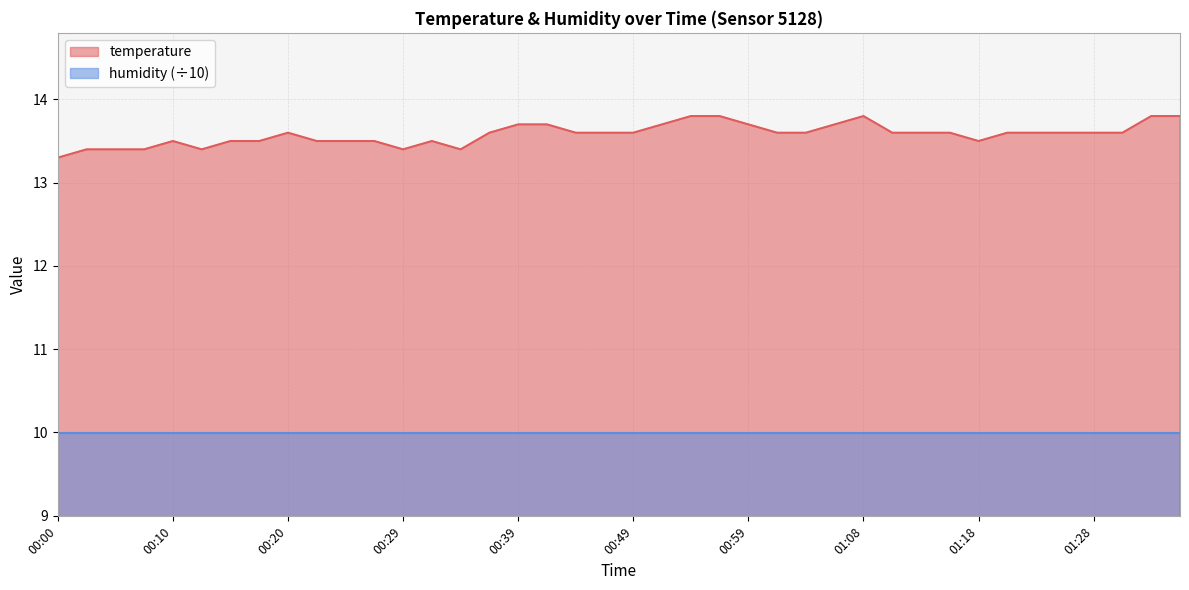

True or false: the data shows 7.7 at 00:44.

False